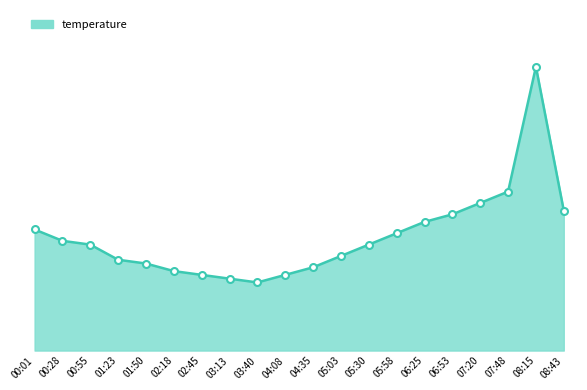

At which label does the data first exceed 17?

00:01